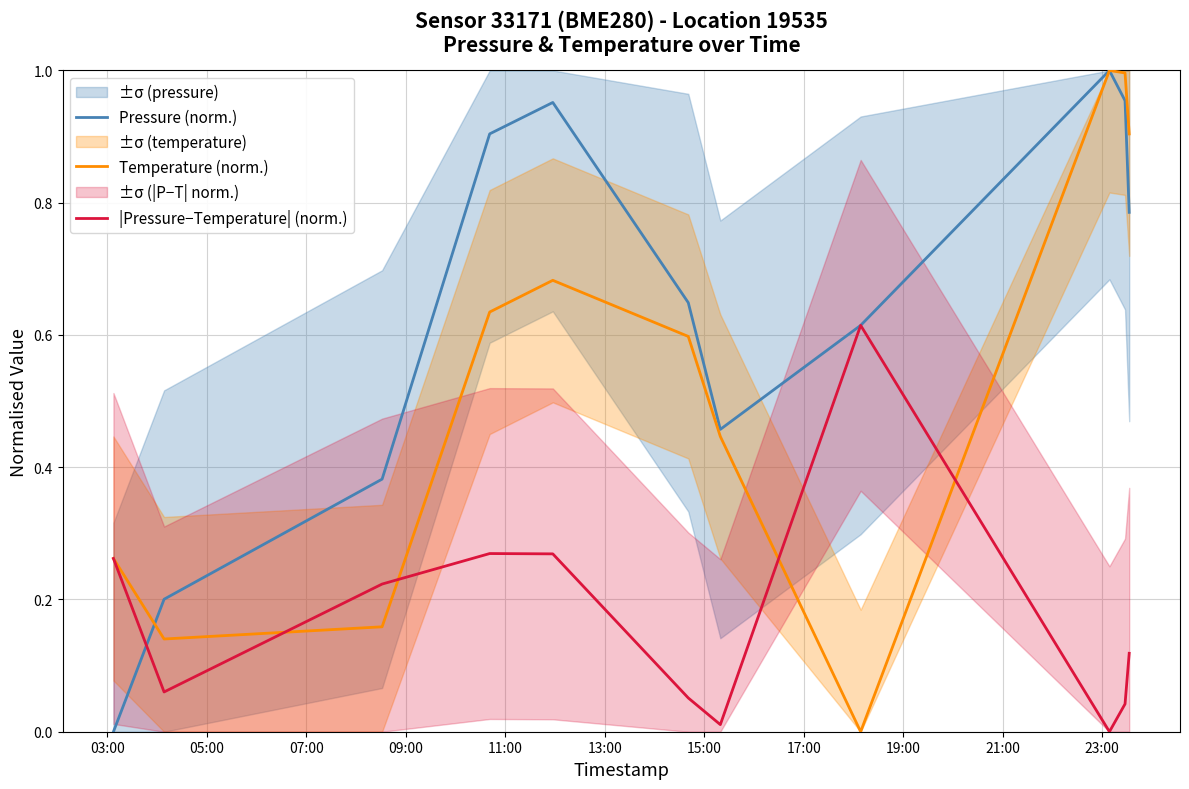

Which series has the largest range (max minus min)?

Pressure (norm.)